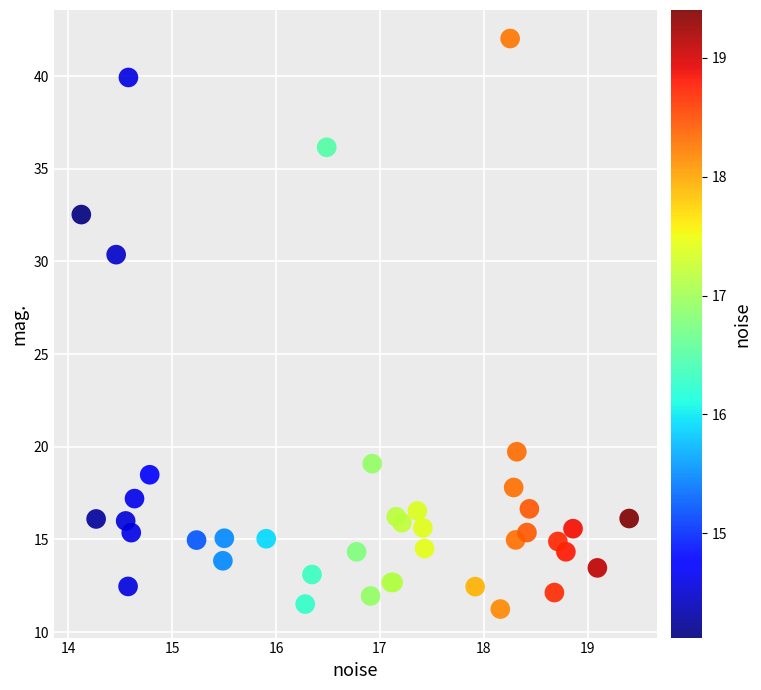

What Y value in the scatter plot is closest to 26?

30.4